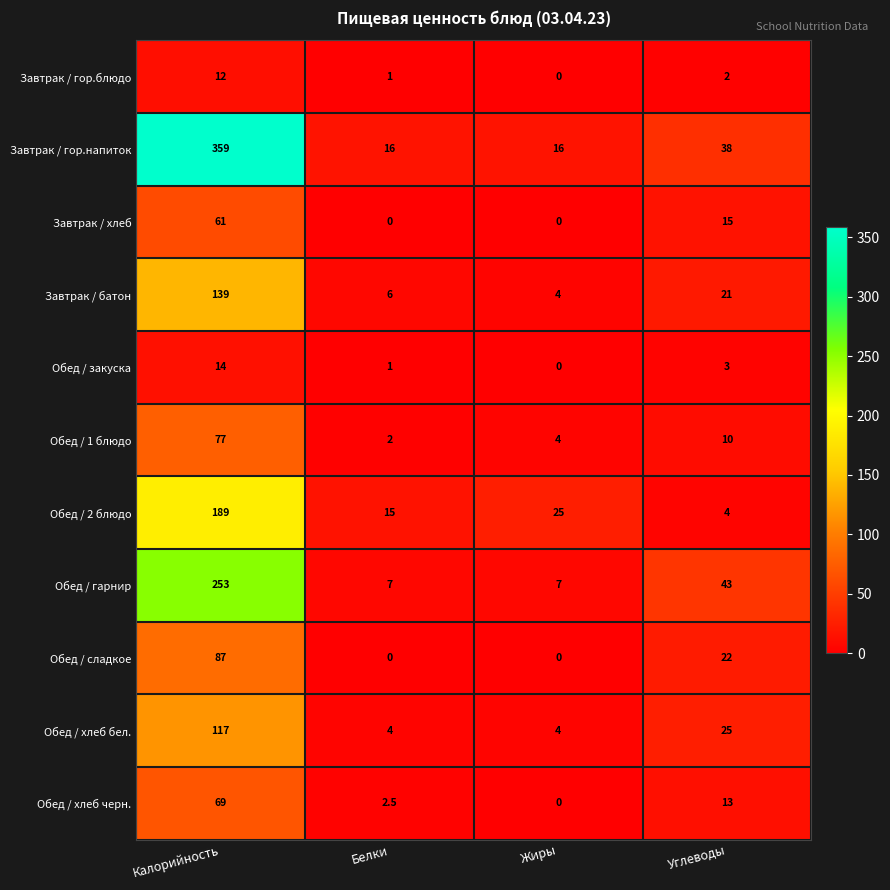

What is the greatest value displayed?

359.0